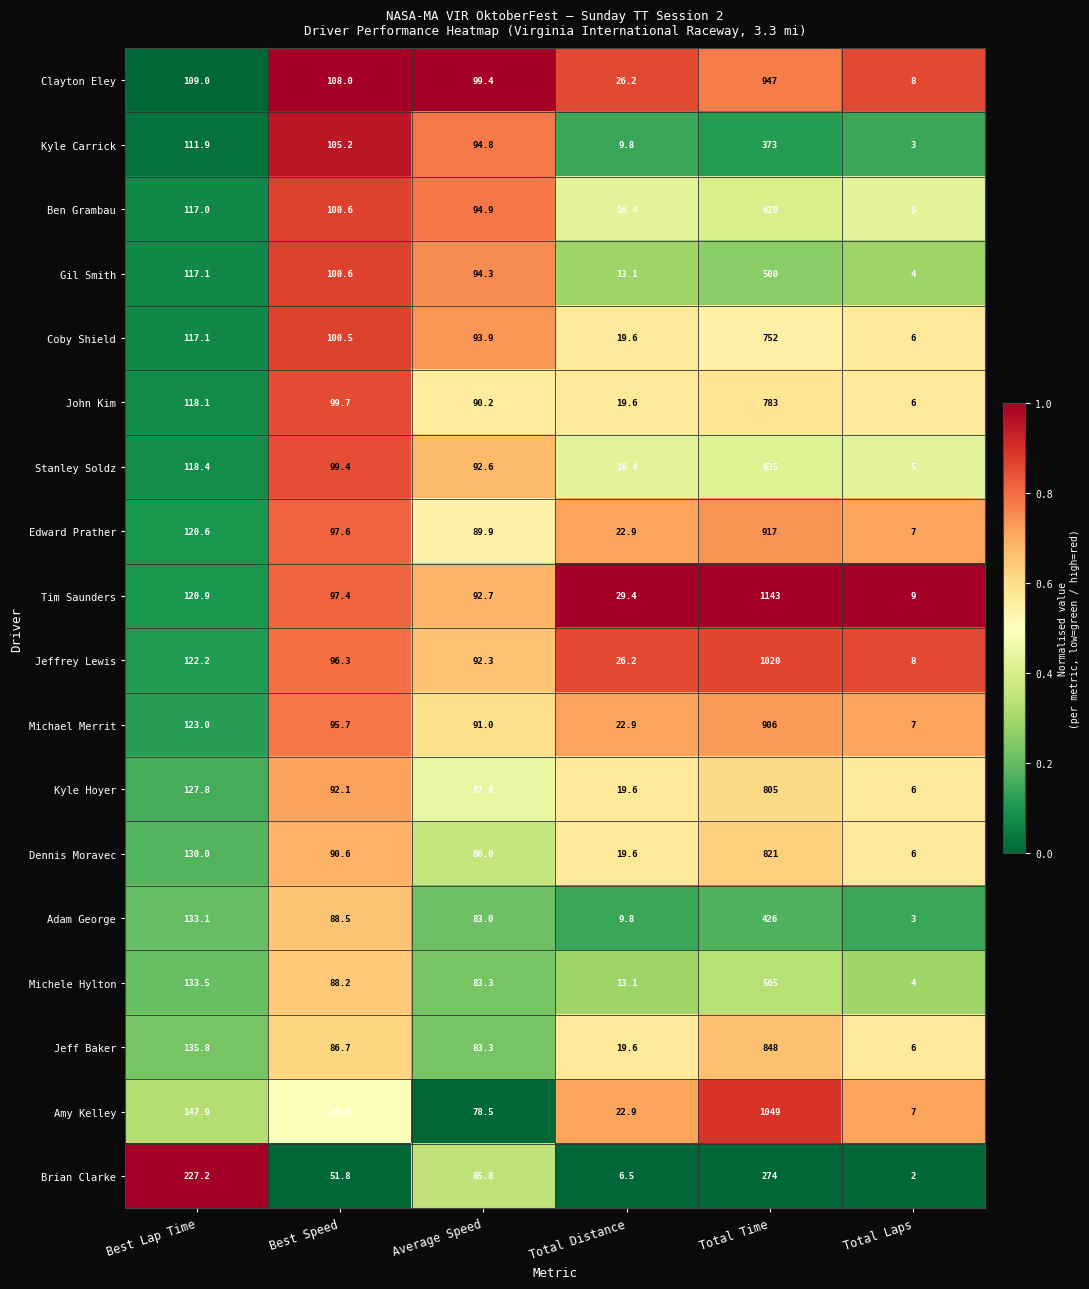

Is the value of Adam George at Total Laps greater than the value of Michael Merrit at Total Distance?

No